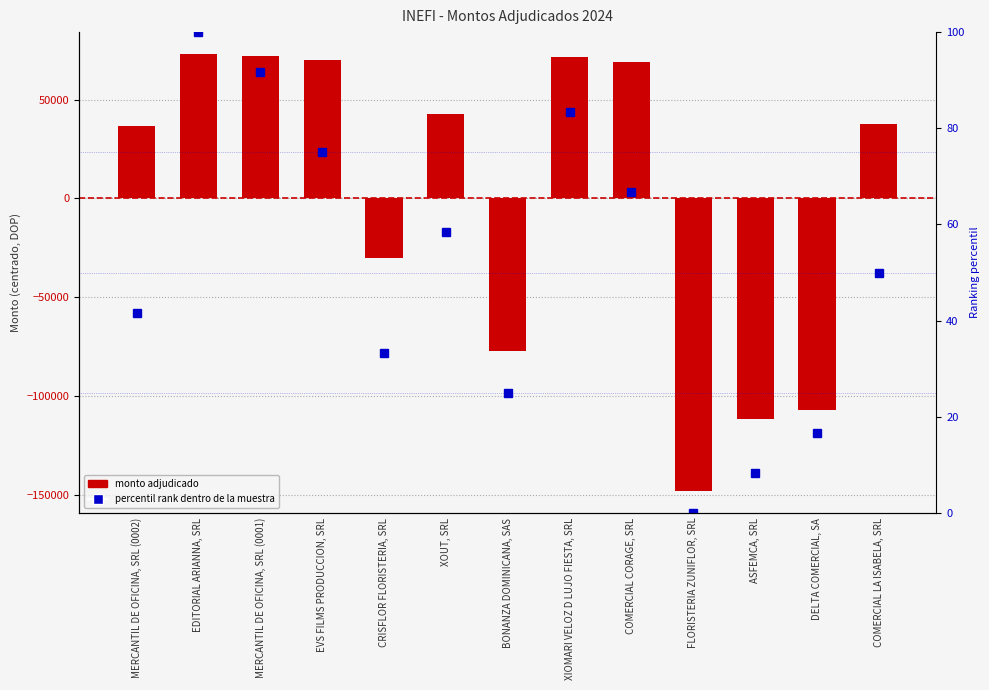

Rank the categories by Percentil rank value from lowest to highest.

FLORISTERIA ZUNIFLOR, SRL, ASFEMCA, SRL, DELTA COMERCIAL, SA, BONANZA DOMINICANA, SAS, CRISFLOR FLORISTERIA, SRL, MERCANTIL DE OFICINA, SRL (0002), COMERCIAL LA ISABELA, SRL, XOUT, SRL, COMERCIAL CORAGE, SRL, EVS FILMS PRODUCCION, SRL, XIOMARI VELOZ D LUJO FIESTA, SRL, MERCANTIL DE OFICINA, SRL (0001), EDITORIAL ARIANNA, SRL